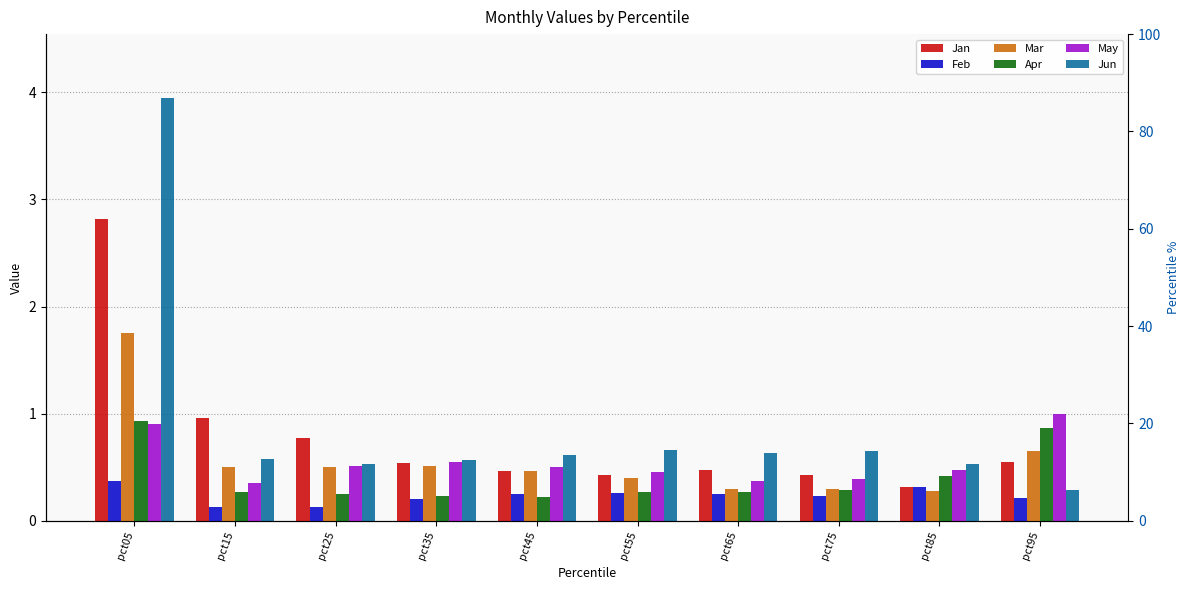

Is the value of Feb at pct75 greater than the value of Jan at pct55?

No